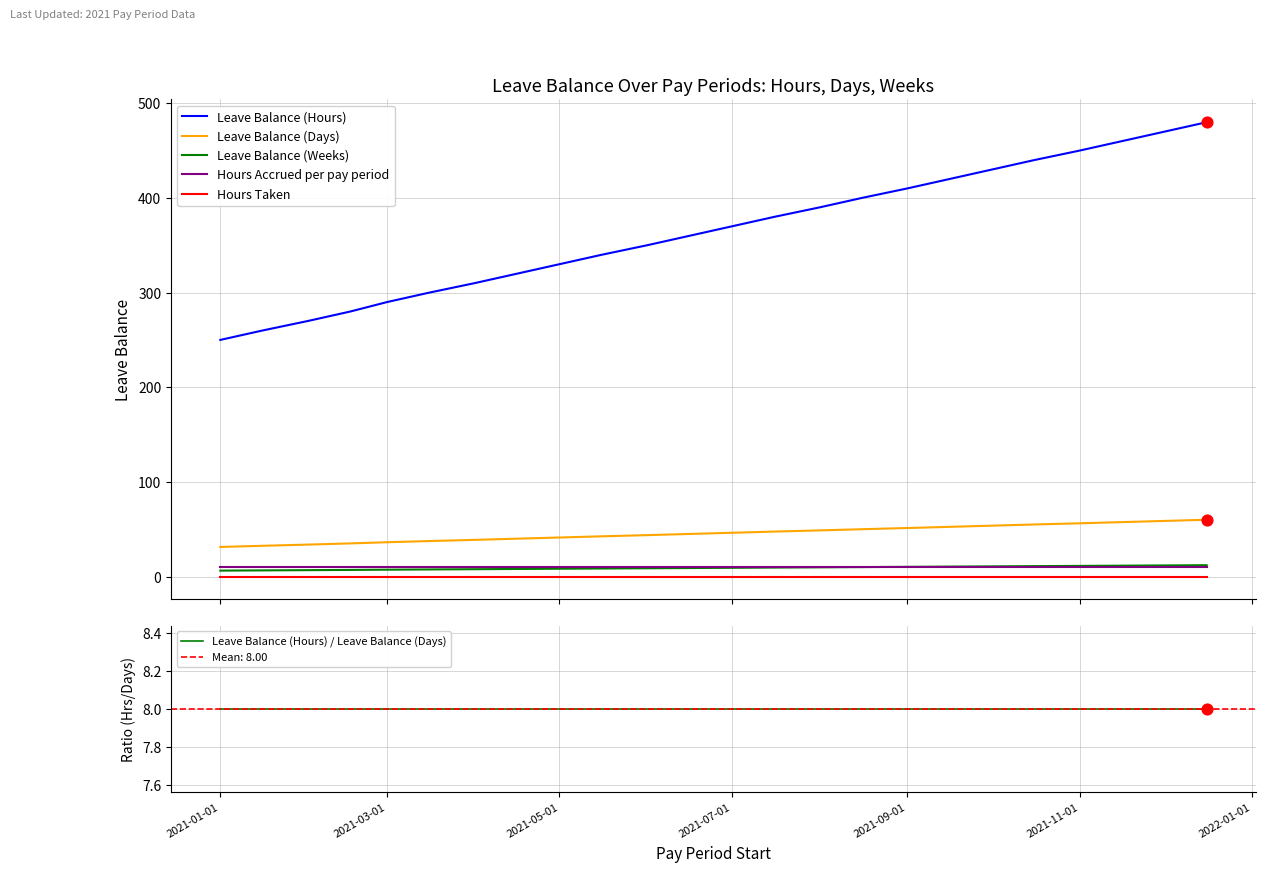

What are all the series names shown in the legend?

Leave Balance (Hours), Leave Balance (Days), Leave Balance (Weeks), Hours Accrued per pay period, Hours Taken, Leave Balance (Hours) / Leave Balance (Days)